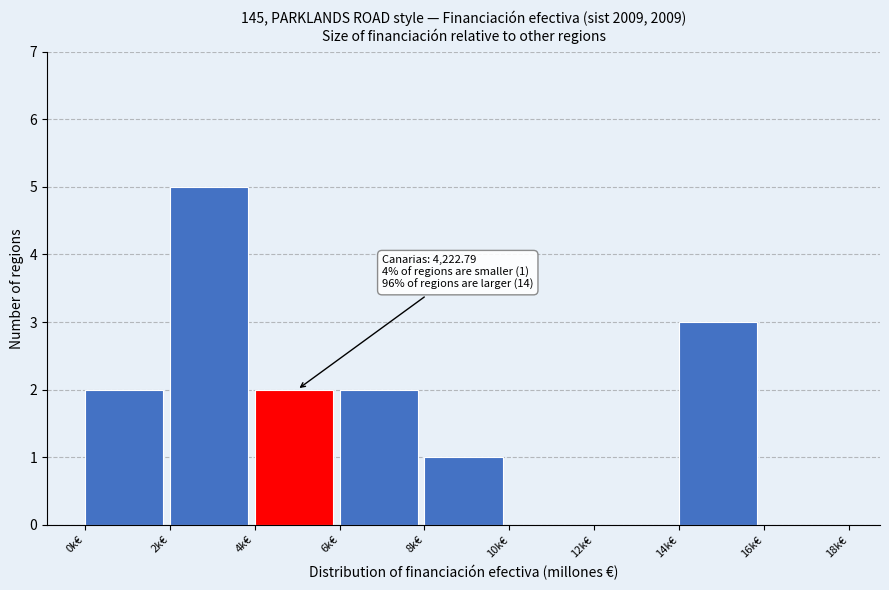

Reading right to left, list all the values displayed in this chart.

16k€=0	14k€=3	12k€=0	10k€=0	8k€=1	6k€=2	4k€=2	2k€=5	0k€=2